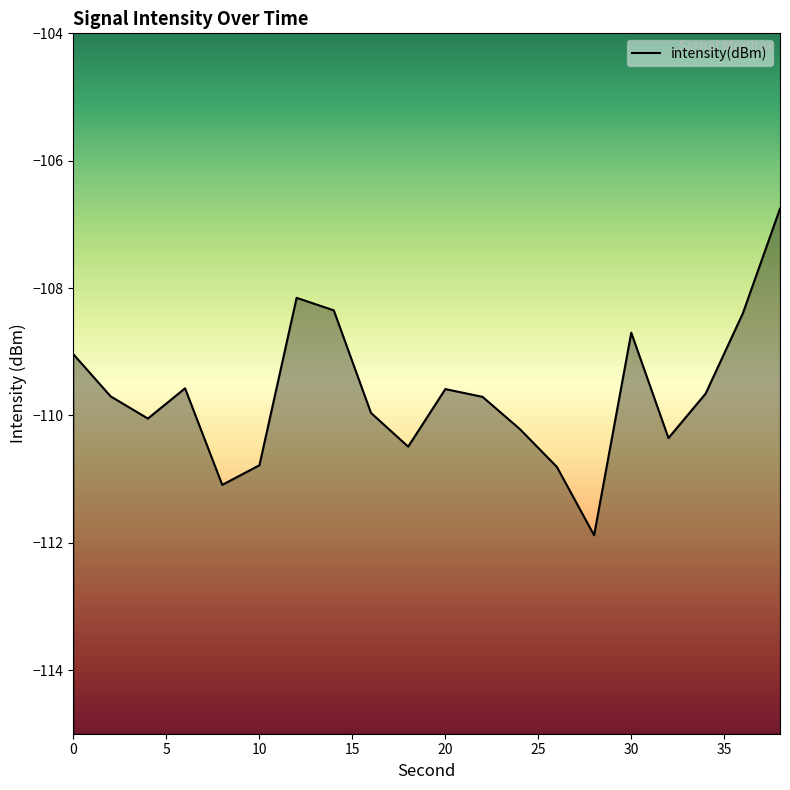

The value at 30 is -183.6. True or false?

False